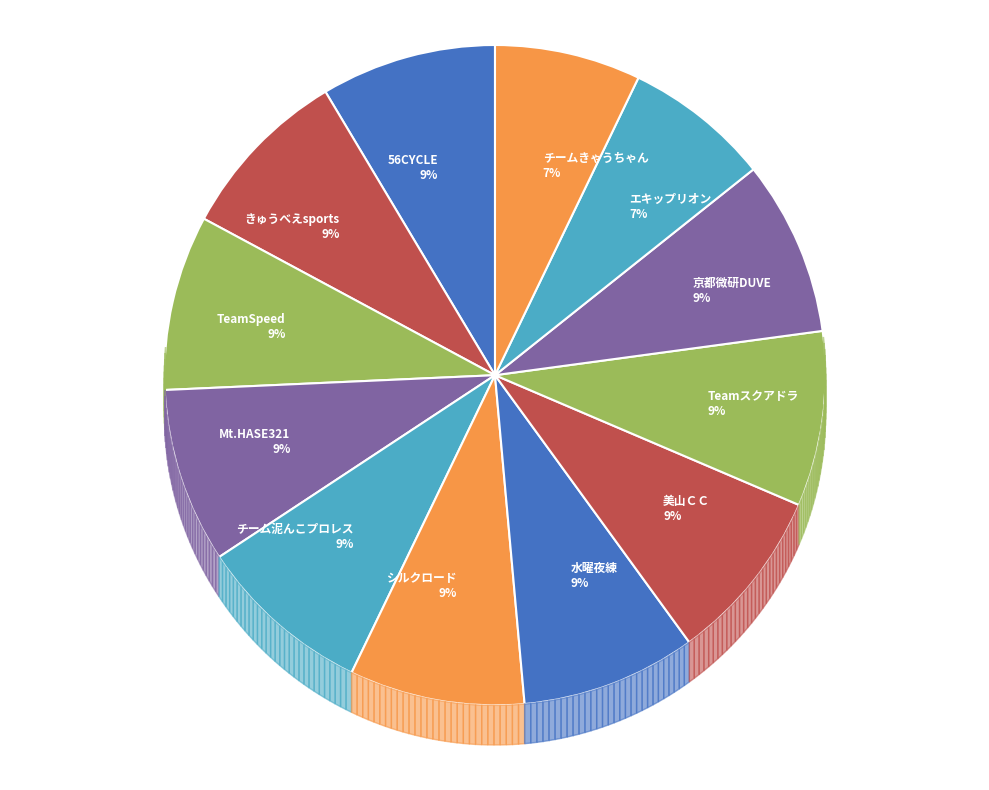

Rank the categories by value from highest to lowest.

56CYCLE, きゅうべえsports, TeamSpeed, Mt.HASE321, チーム泥んこプロレス, シルクロード, 水曜夜練, 美山ＣＣ, Teamスクアドラ, 京都微研DUVE, エキップリオン, チームきゃうちゃん